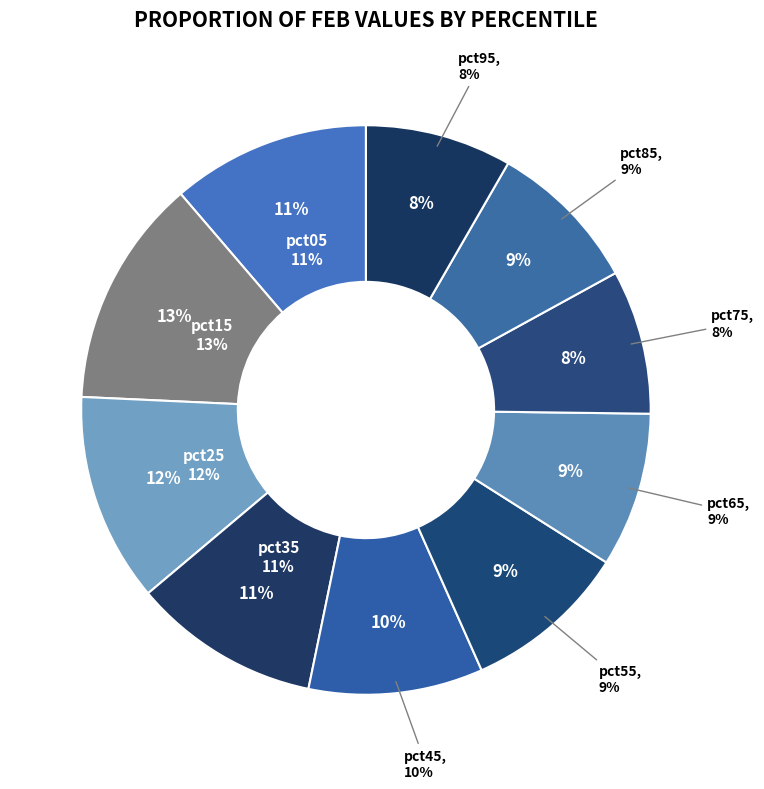

Which category has the biggest portion of the pie?

pct15